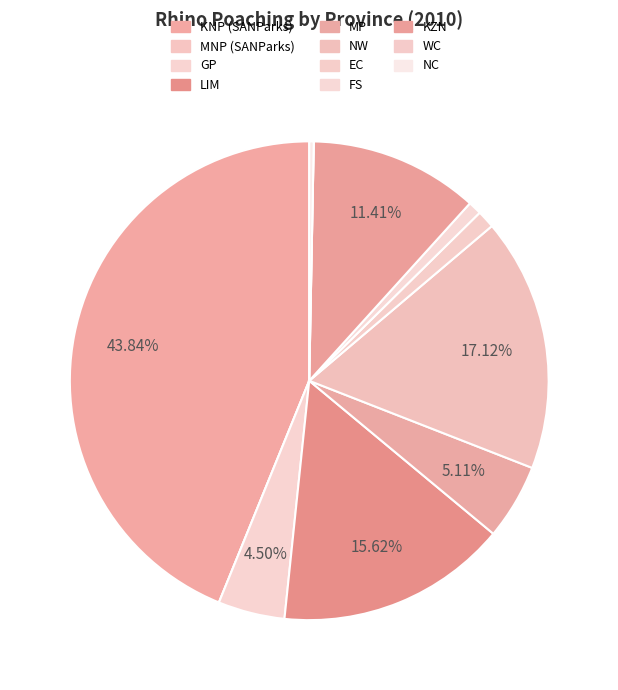

To the nearest percent, what is the difference between the NC and MP slice percentages?

5%